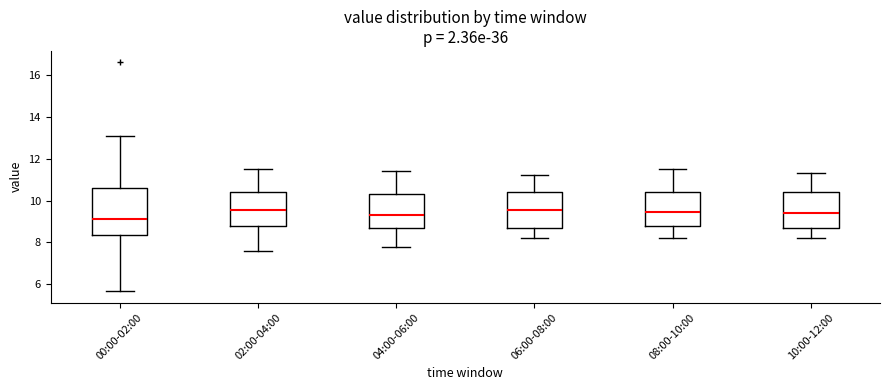

Reading left to right, read every box against the y-axis: the position of its median line, the range the box covers, and the ends of its whiskers. The values are not printed on the chart, so give them approximately, as read against the axis.

00:00-02:00: median 9.2, box 8.4 to 10.6, whiskers 5.6 to 13.2
02:00-04:00: median 9.6, box 8.8 to 10.4, whiskers 7.6 to 11.6
04:00-06:00: median 9.4, box 8.6 to 10.4, whiskers 7.8 to 11.4
06:00-08:00: median 9.6, box 8.8 to 10.4, whiskers 8.2 to 11.2
08:00-10:00: median 9.4, box 8.8 to 10.4, whiskers 8.2 to 11.6
10:00-12:00: median 9.4, box 8.8 to 10.4, whiskers 8.2 to 11.4